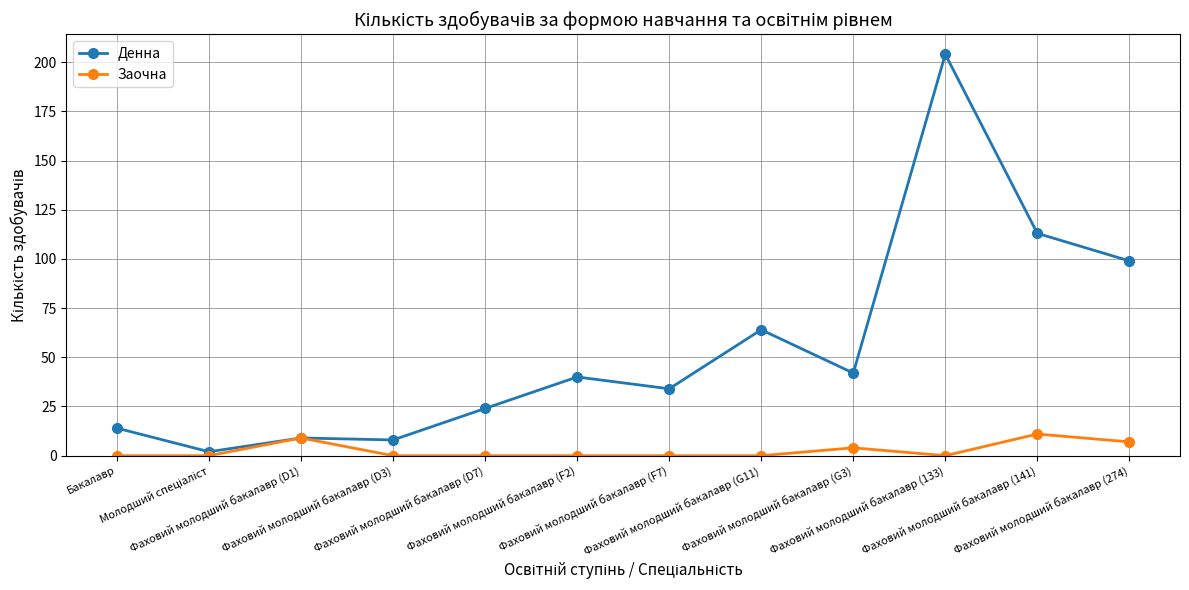

The value of Денна at Фаховий молодший бакалавр (274) is 99. True or false?

True